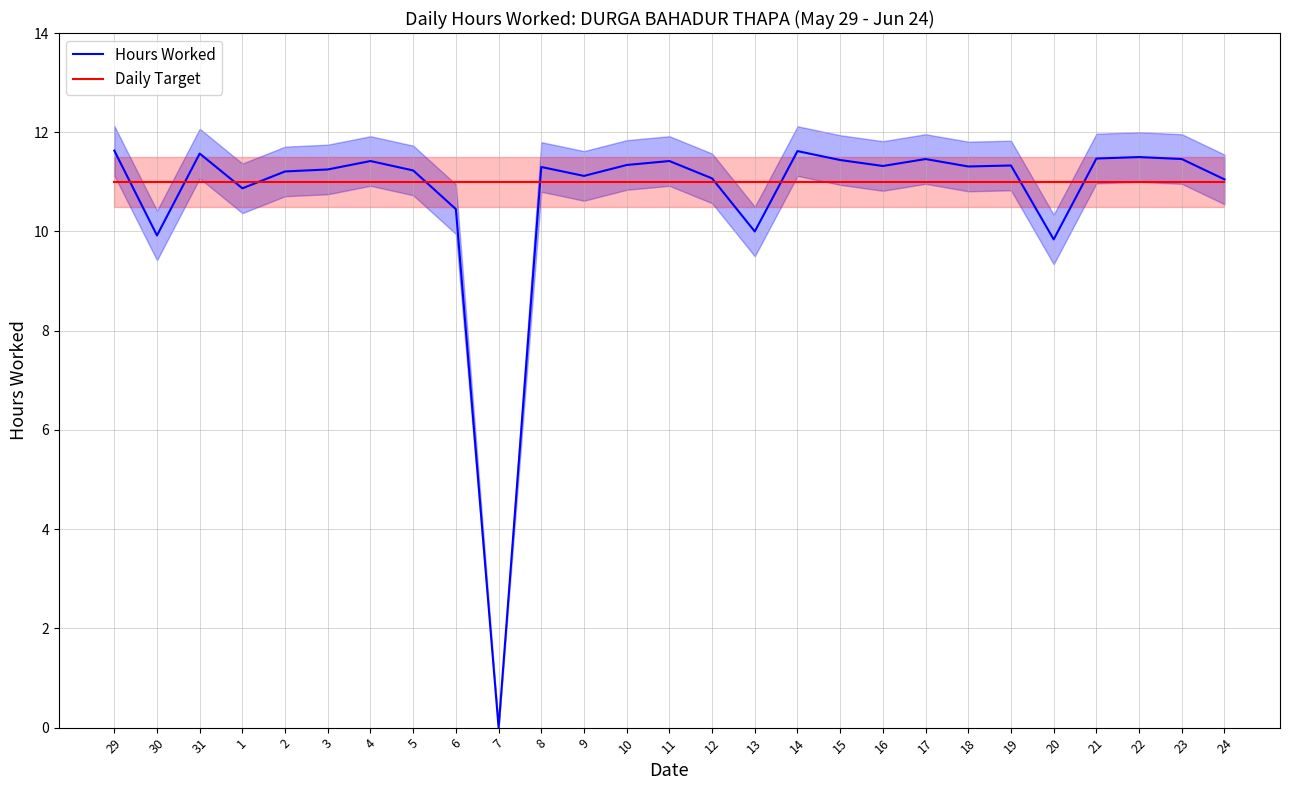

Reading right to left, transcribe all the data shown in this chart.

Hours Worked: 24=11.1	23=11.5	22=11.5	21=11.5	20=9.8	19=11.3	18=11.3	17=11.5	16=11.3	15=11.4	14=11.6	13=10.0	12=11.1	11=11.4	10=11.3	9=11.1	8=11.3	7=0.0	6=10.4	5=11.2	4=11.4	3=11.2	2=11.2	1=10.9	31=11.6	30=9.9	29=11.6
Daily Target: 24=11.0	23=11.0	22=11.0	21=11.0	20=11.0	19=11.0	18=11.0	17=11.0	16=11.0	15=11.0	14=11.0	13=11.0	12=11.0	11=11.0	10=11.0	9=11.0	8=11.0	7=11.0	6=11.0	5=11.0	4=11.0	3=11.0	2=11.0	1=11.0	31=11.0	30=11.0	29=11.0